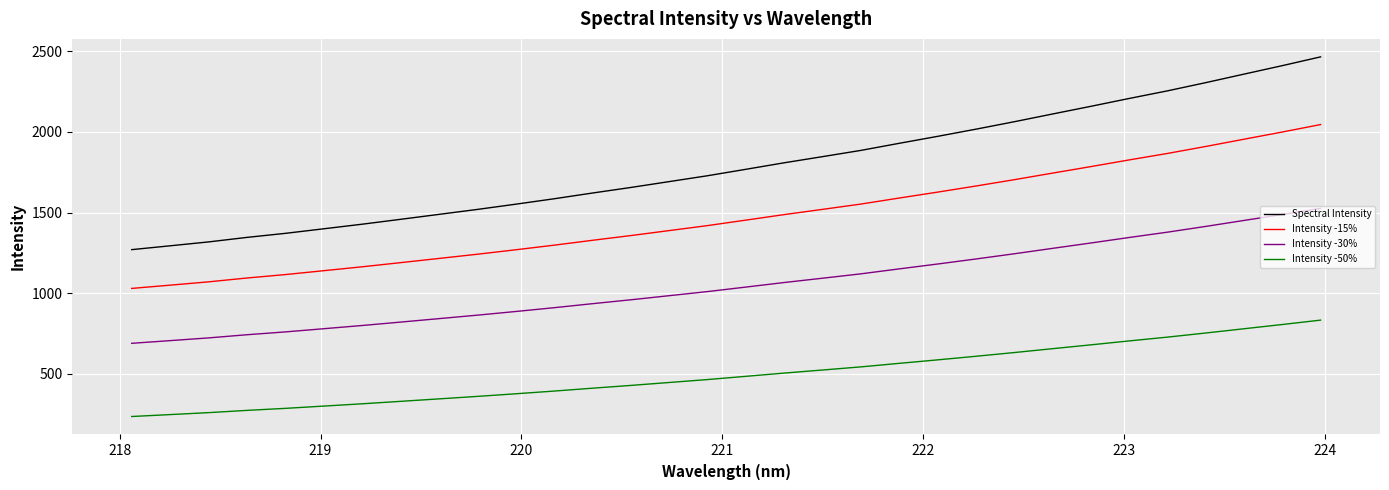

Which series has the largest range (max minus min)?

Spectral Intensity